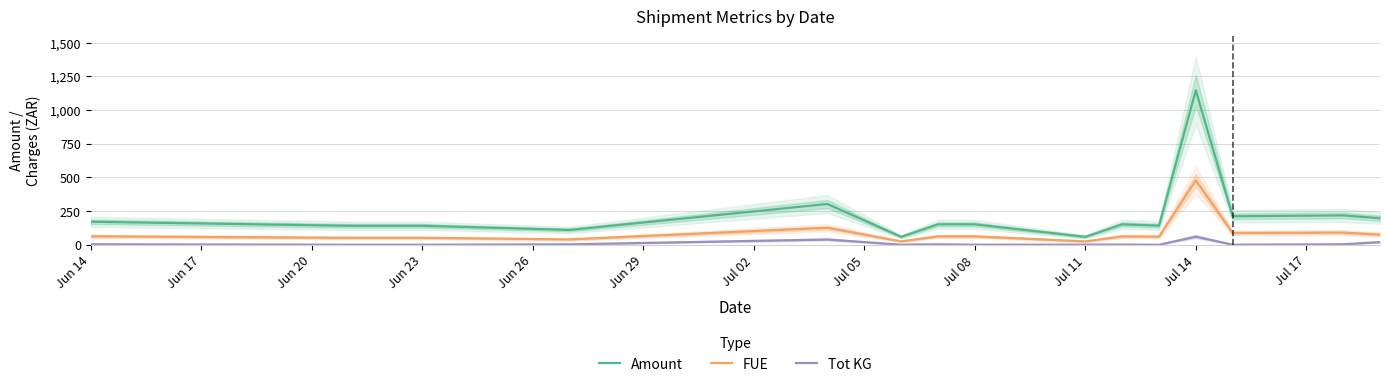

What is the minimum value for Amount?

59.2